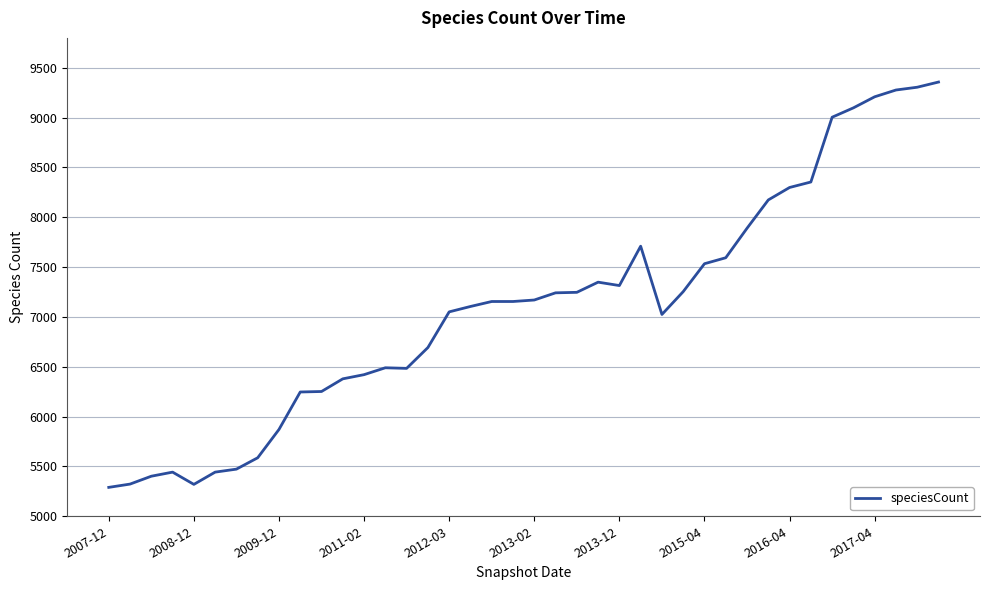

What is the minimum value shown in the chart?

5290